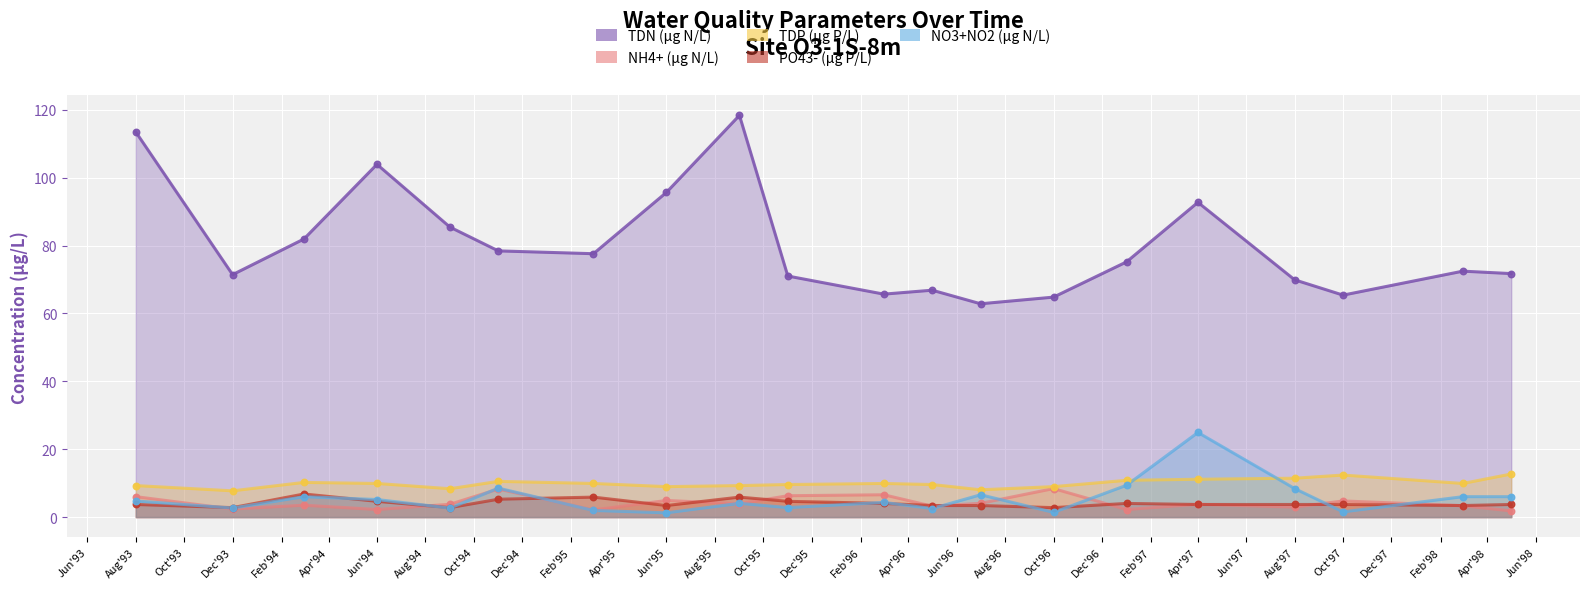

Which series has the largest total across all categories?

TDN (µg N/L)